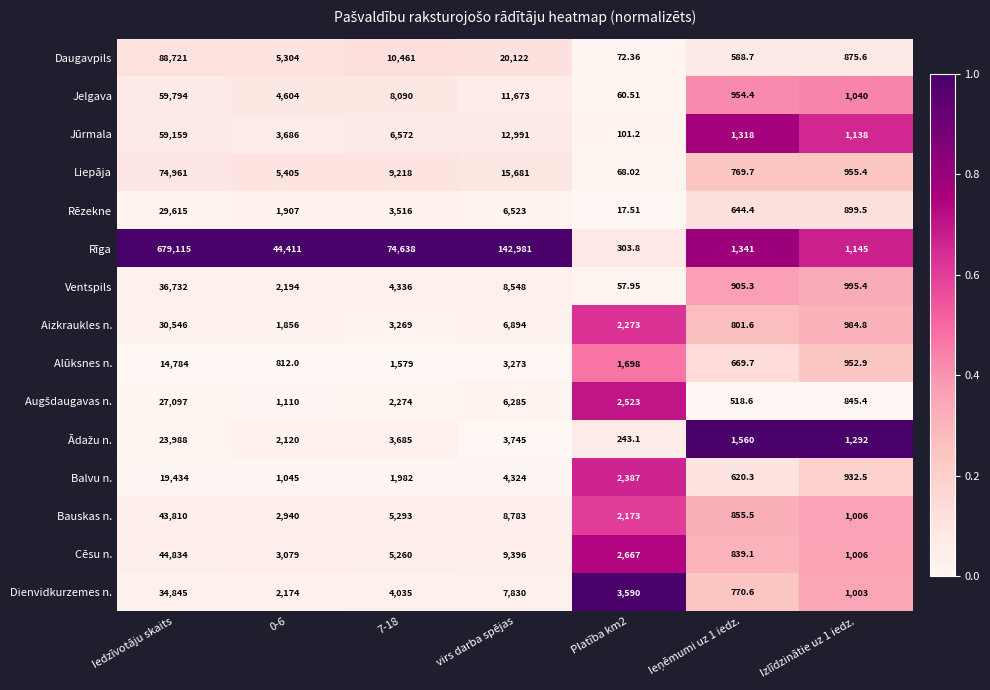

Where is Balvu n. nearest to the value 10027?

virs darba spējas